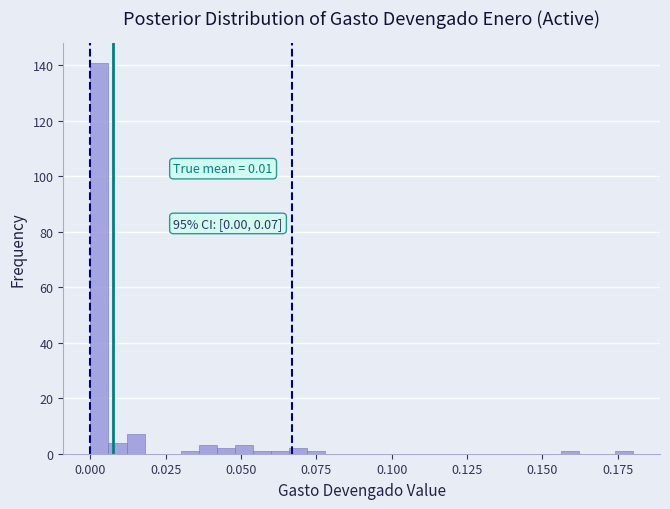

Read against the x-axis, roughly where is the centre of the tallest bar?

0.005